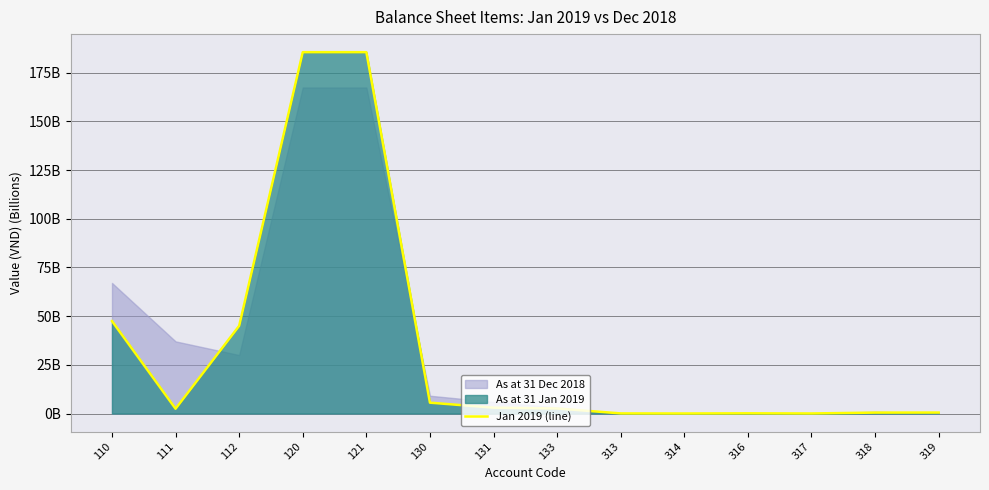

What is the sum of all values?

478.2